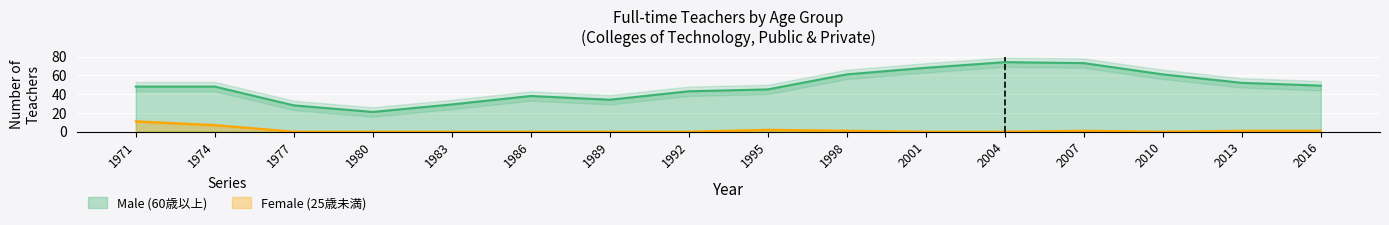

What is the sum of the Female (25歳未満) values at 2010 and 1995?

2